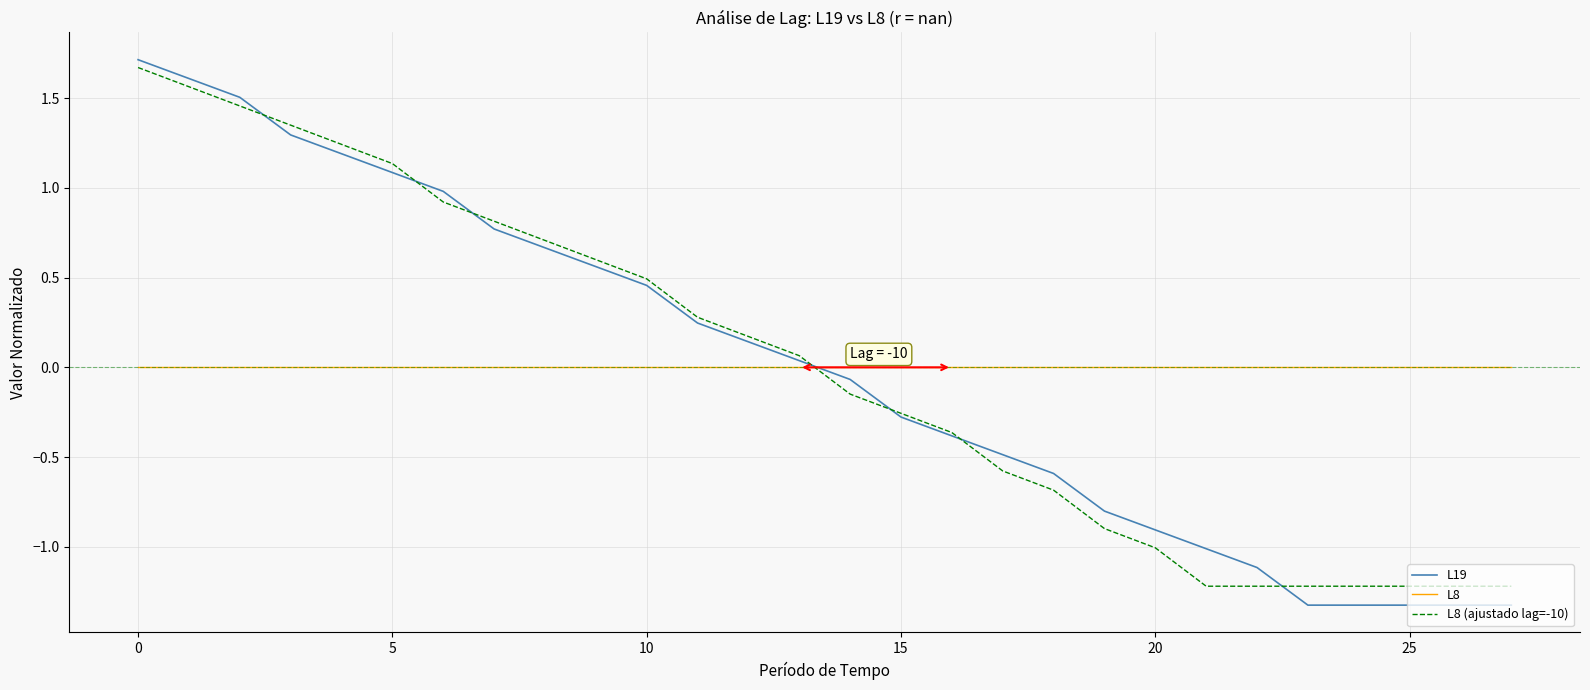

What is the greatest value displayed?

1.7